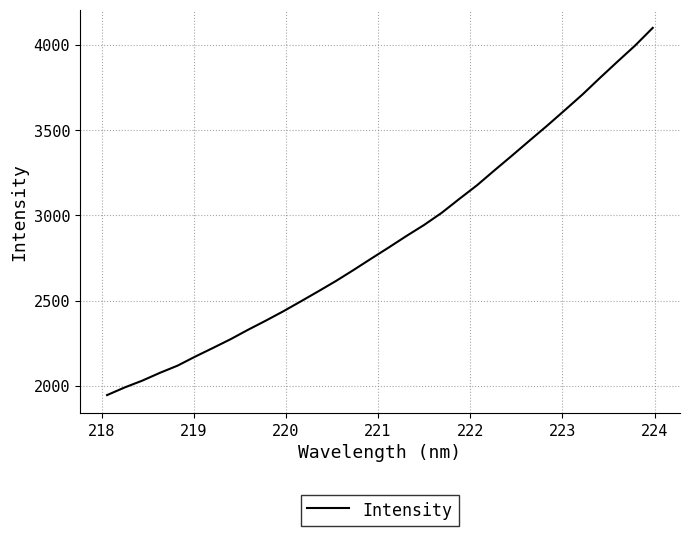

What is the difference between the maximum and minimum values?

2153.4